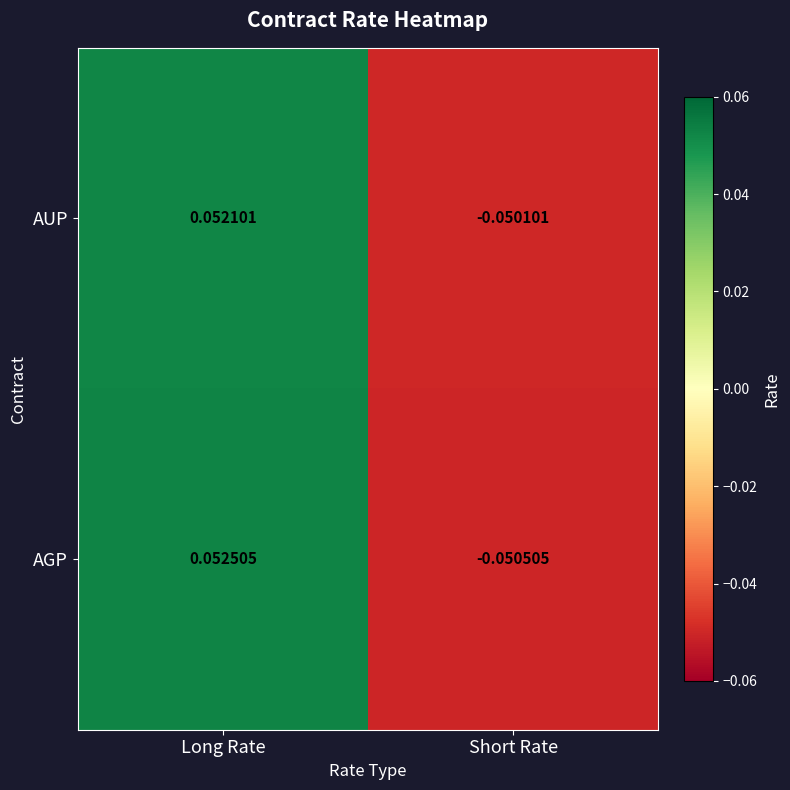

At which label is AUP closest to 0?

Short Rate